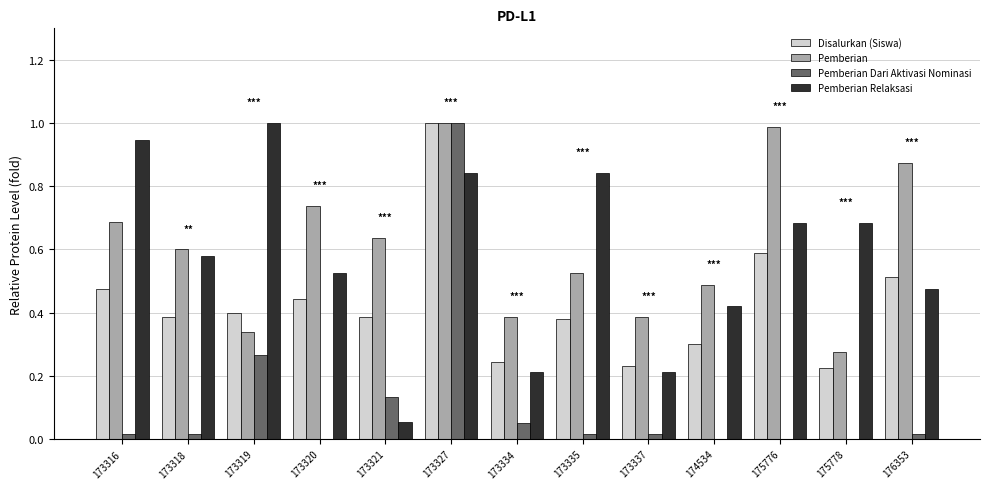

Between 173318 and 173334, which series saw the biggest shift?

Pemberian Relaksasi